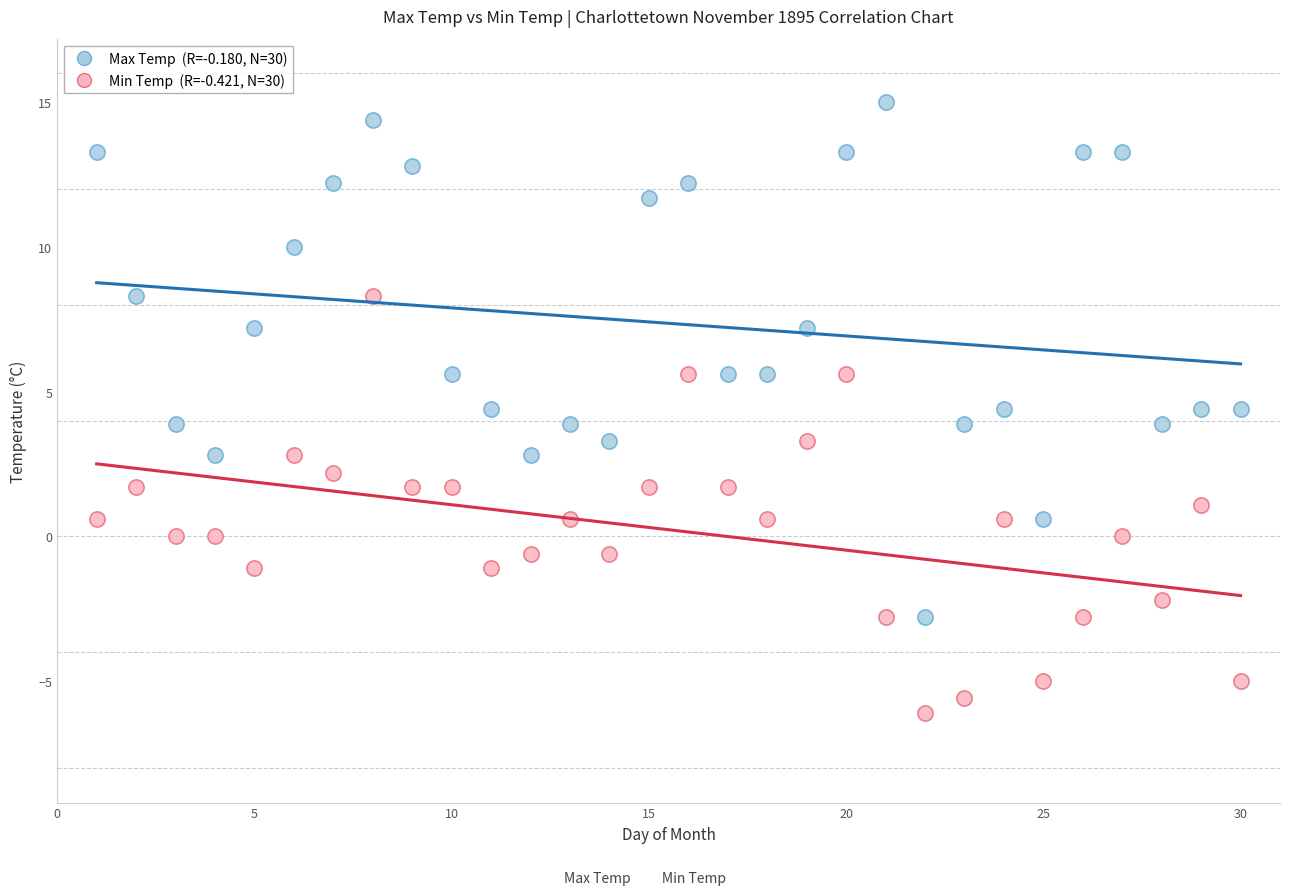

Across all data points, what is the range of Y values (max minus min)?

21.1